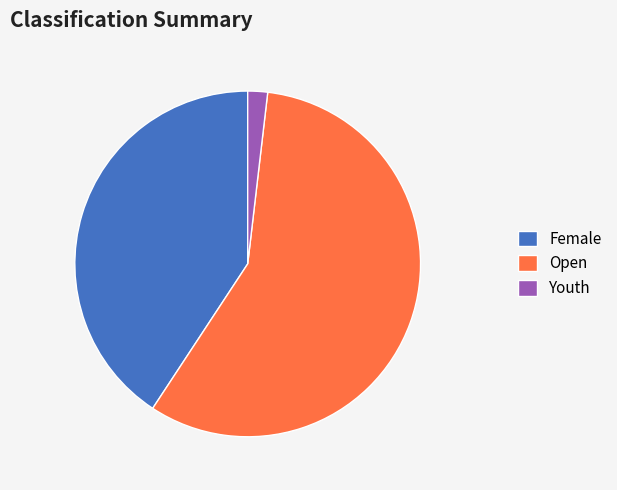

Rank the categories by value from highest to lowest.

Open, Female, Youth